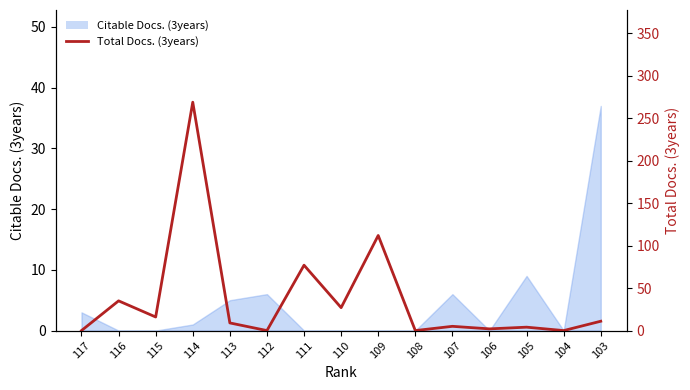

Reading right to left, list all the values displayed in this chart.

103=11	104=0	105=4	106=2	107=5	108=0	109=112	110=27	111=77	112=0	113=9	114=269	115=16	116=35	117=0